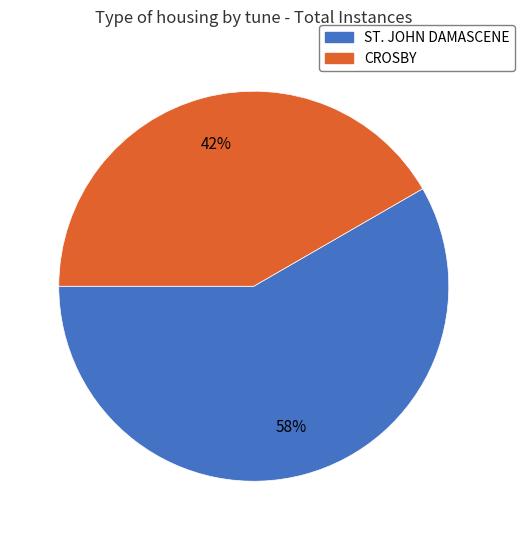

Combined, do CROSBY and ST. JOHN DAMASCENE account for over 50%?

Yes